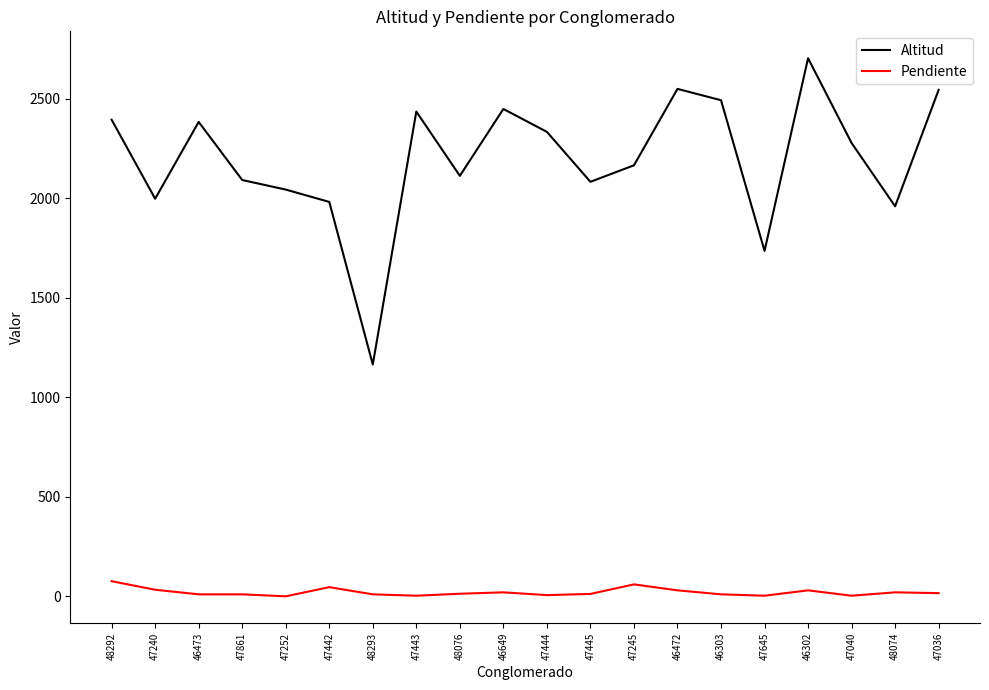

What are all the series names shown in the legend?

Altitud, Pendiente